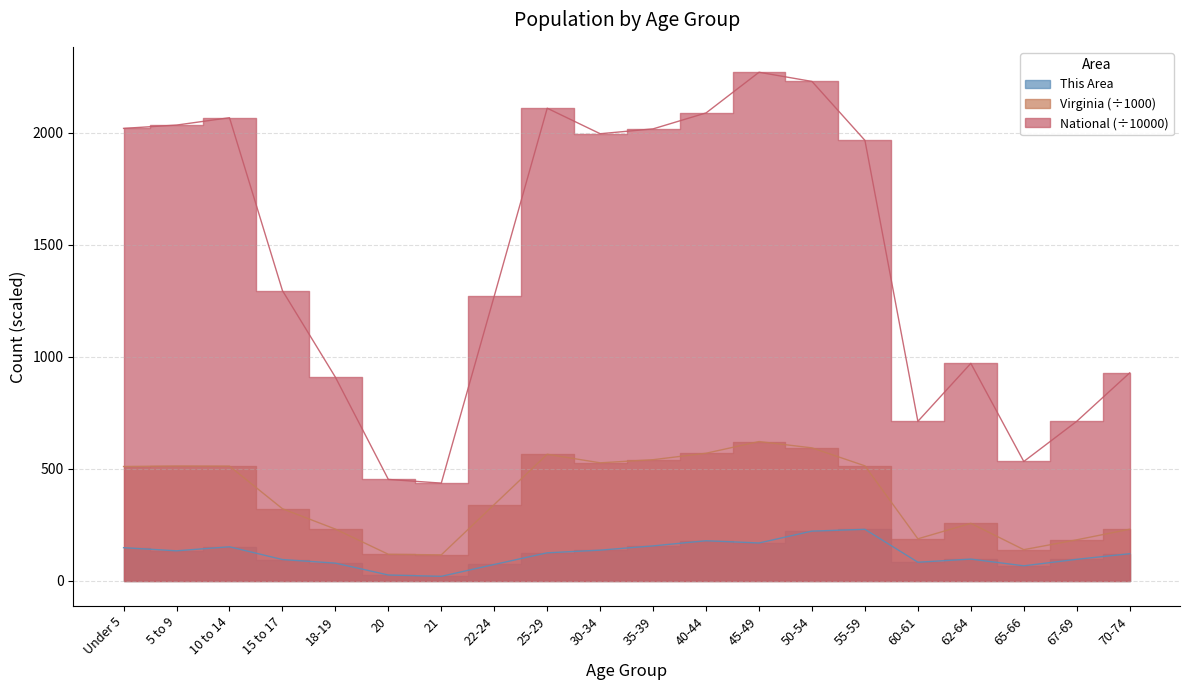

Is it true that Virginia equals 746.8 at 10 to 14?

False